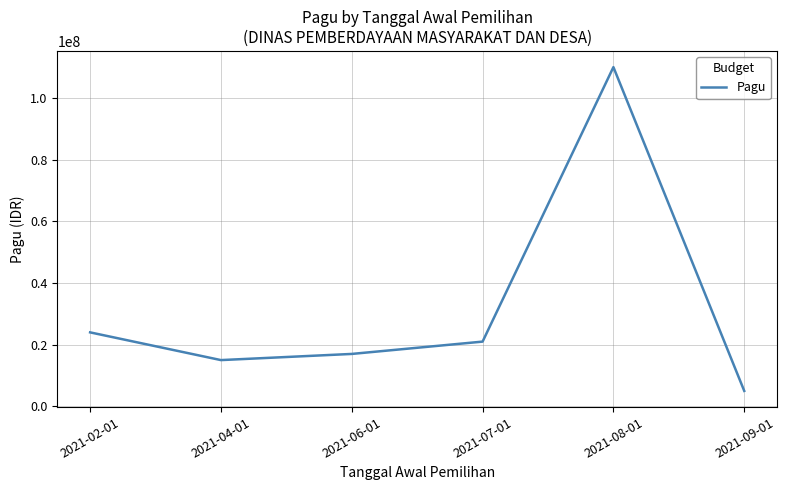

How many categories are shown in the chart?

6